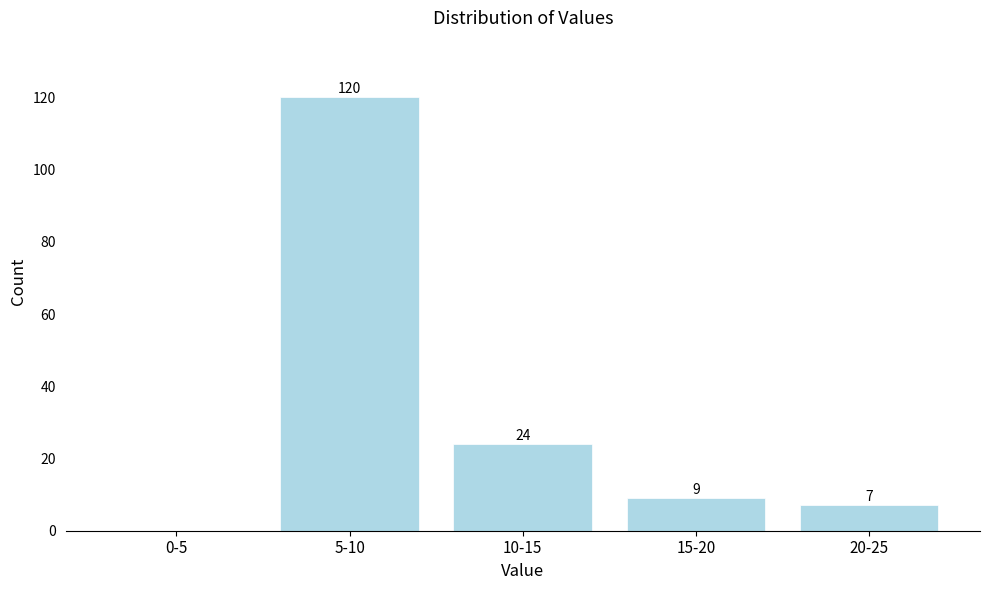

Reading left to right, extract all data points from this chart.

0-5=0	5-10=120	10-15=24	15-20=9	20-25=7